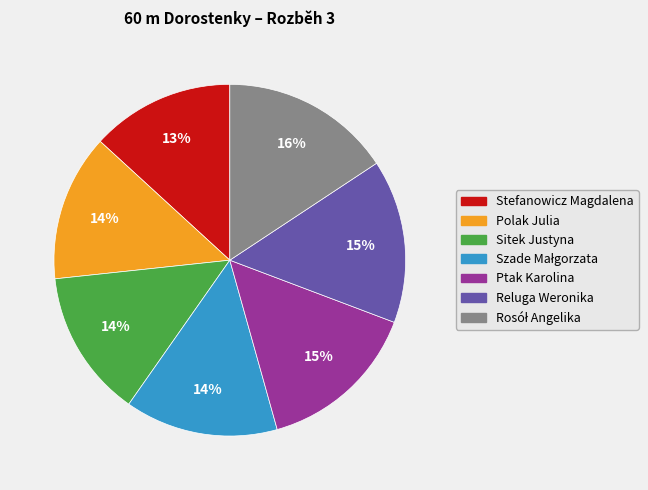

To the nearest percent, what is the difference between the Reluga Weronika and Stefanowicz Magdalena slice percentages?

2%